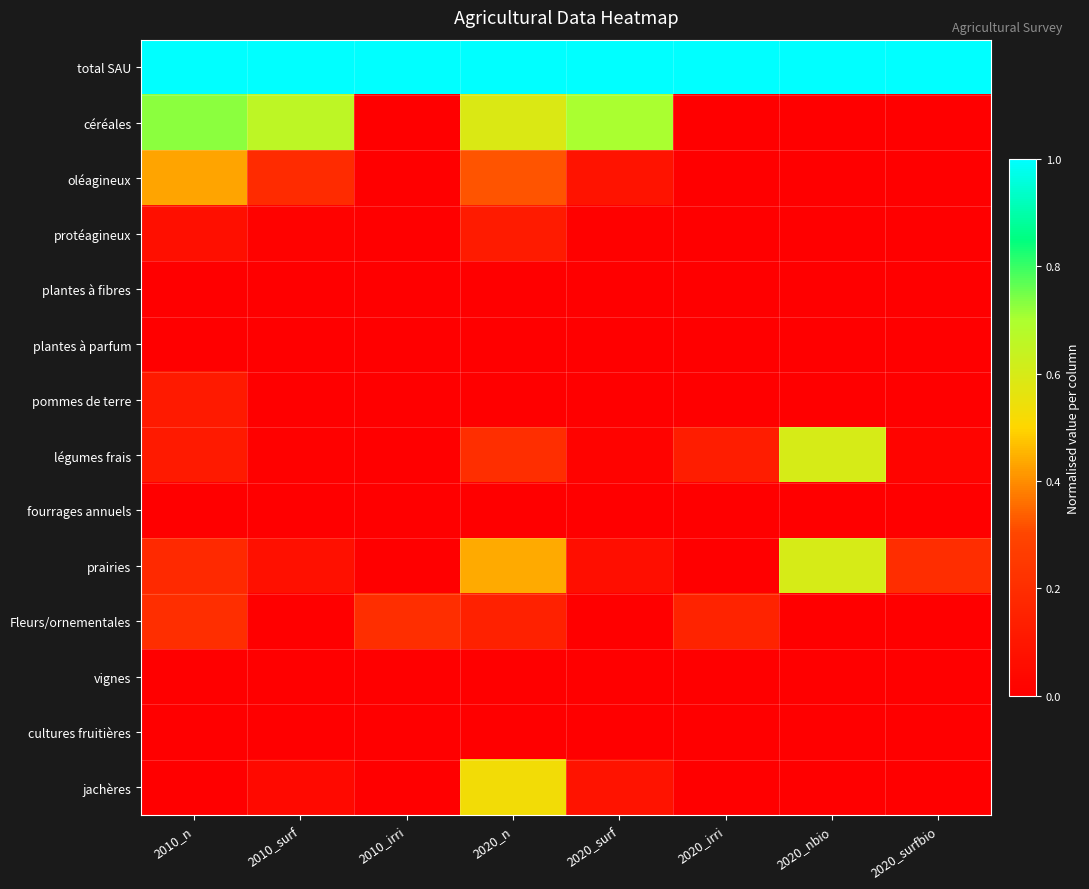

Reading left to right, transcribe all the data shown in this chart.

total SAU: 2010_n=1.0	2010_surf=1.0	2010_irri=1.0	2020_n=1.0	2020_surf=1.0	2020_irri=1.0	2020_nbio=1.0	2020_surfbio=1.0
céréales: 2010_n=0.7	2010_surf=0.7	2010_irri=0.0	2020_n=0.6	2020_surf=0.7	2020_irri=0.0	2020_nbio=0.0	2020_surfbio=0.0
oléagineux: 2010_n=0.4	2010_surf=0.2	2010_irri=0.0	2020_n=0.3	2020_surf=0.1	2020_irri=0.0	2020_nbio=0.0	2020_surfbio=0.0
protéagineux: 2010_n=0.1	2010_surf=0.0	2010_irri=0.0	2020_n=0.1	2020_surf=0.0	2020_irri=0.0	2020_nbio=0.0	2020_surfbio=0.0
plantes à fibres: 2010_n=0.0	2010_surf=0.0	2010_irri=0.0	2020_n=0.0	2020_surf=0.0	2020_irri=0.0	2020_nbio=0.0	2020_surfbio=0.0
plantes à parfum: 2010_n=0.0	2010_surf=0.0	2010_irri=0.0	2020_n=0.0	2020_surf=0.0	2020_irri=0.0	2020_nbio=0.0	2020_surfbio=0.0
pommes de terre: 2010_n=0.1	2010_surf=0.0	2010_irri=0.0	2020_n=0.0	2020_surf=0.0	2020_irri=0.0	2020_nbio=0.0	2020_surfbio=0.0
légumes frais: 2010_n=0.1	2010_surf=0.0	2010_irri=0.0	2020_n=0.2	2020_surf=0.0	2020_irri=0.1	2020_nbio=0.6	2020_surfbio=0.0
fourrages annuels: 2010_n=0.0	2010_surf=0.0	2010_irri=0.0	2020_n=0.0	2020_surf=0.0	2020_irri=0.0	2020_nbio=0.0	2020_surfbio=0.0
prairies: 2010_n=0.2	2010_surf=0.1	2010_irri=0.0	2020_n=0.4	2020_surf=0.1	2020_irri=0.0	2020_nbio=0.6	2020_surfbio=0.2
Fleurs/ornementales: 2010_n=0.2	2010_surf=0.0	2010_irri=0.2	2020_n=0.1	2020_surf=0.0	2020_irri=0.2	2020_nbio=0.0	2020_surfbio=0.0
vignes: 2010_n=0.0	2010_surf=0.0	2010_irri=0.0	2020_n=0.0	2020_surf=0.0	2020_irri=0.0	2020_nbio=0.0	2020_surfbio=0.0
cultures fruitières: 2010_n=0.0	2010_surf=0.0	2010_irri=0.0	2020_n=0.0	2020_surf=0.0	2020_irri=0.0	2020_nbio=0.0	2020_surfbio=0.0
jachères: 2010_n=0.0	2010_surf=0.0	2010_irri=0.0	2020_n=0.5	2020_surf=0.1	2020_irri=0.0	2020_nbio=0.0	2020_surfbio=0.0